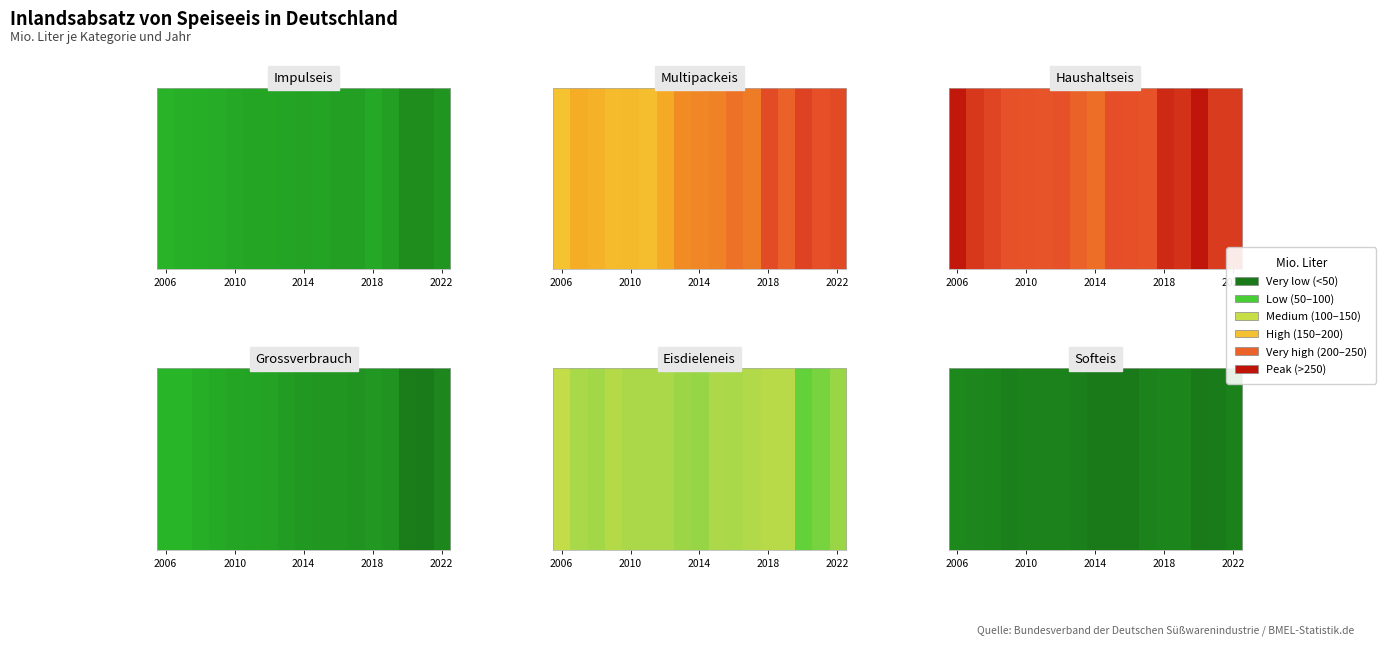

How many data points does each series have?

17